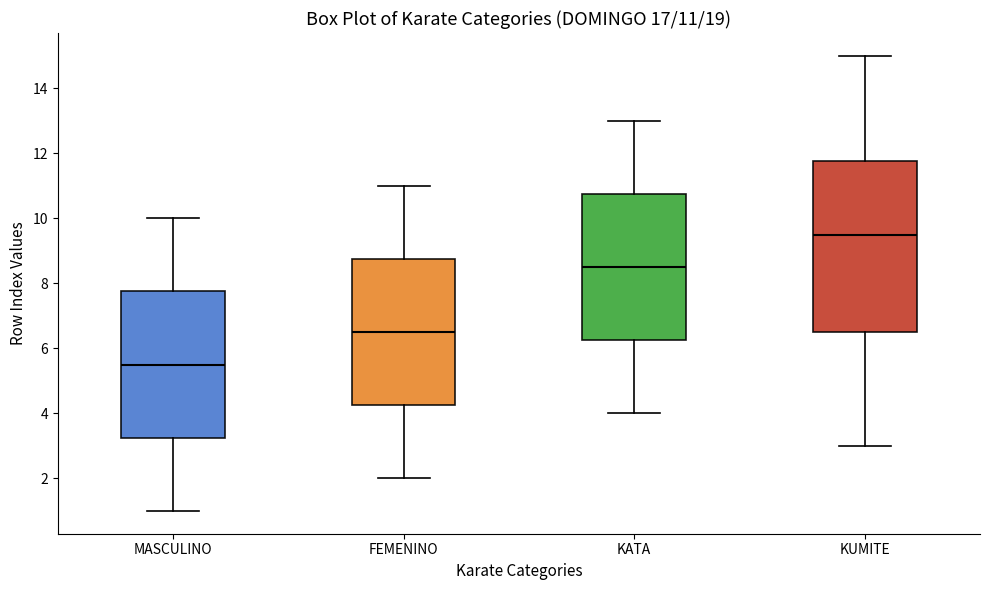

Which box has the lowest median line?

MASCULINO